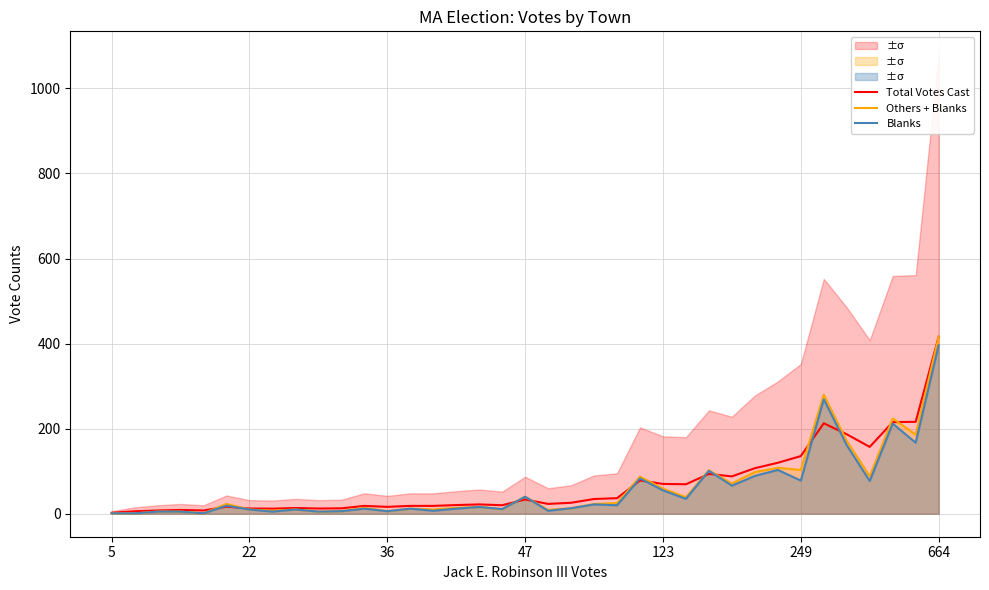

Does the chart have visible grid lines?

Yes